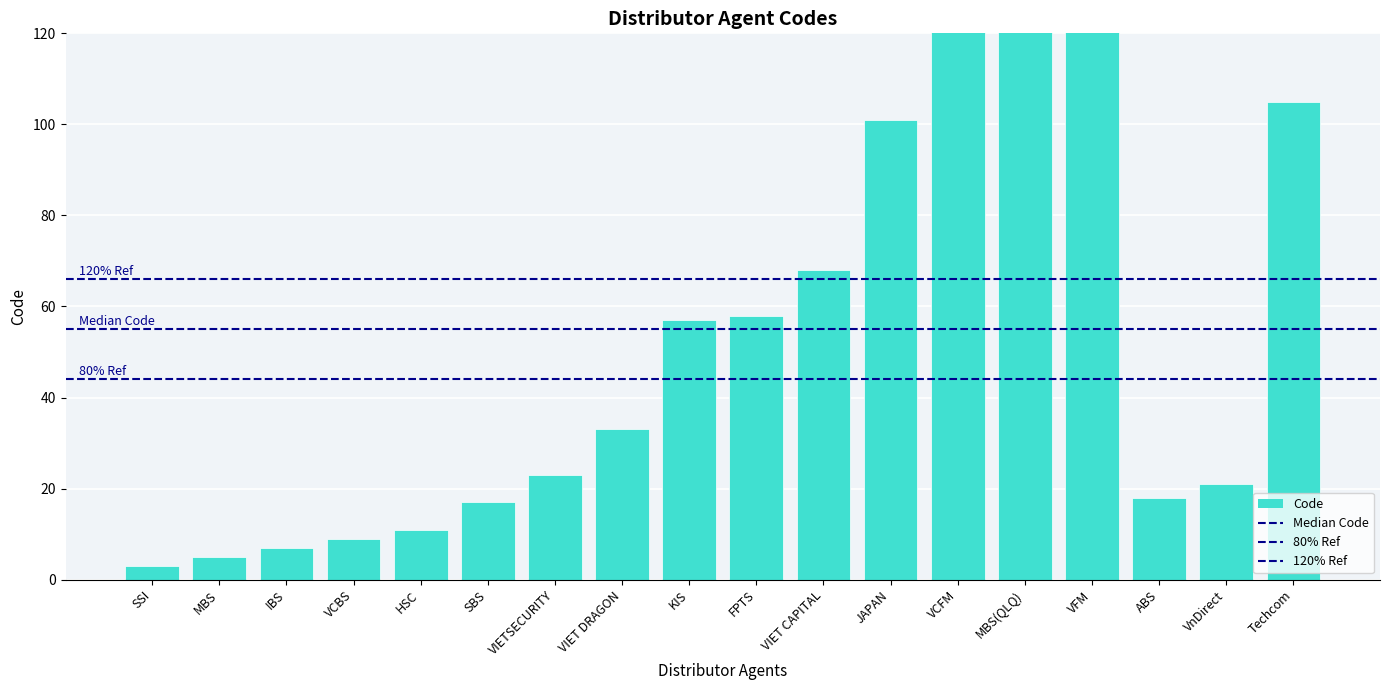

Reading left to right, list all the values displayed in this chart.

3	5	7	9	11	17	23	33	57	58	68	101	900	909	999	18	21	105